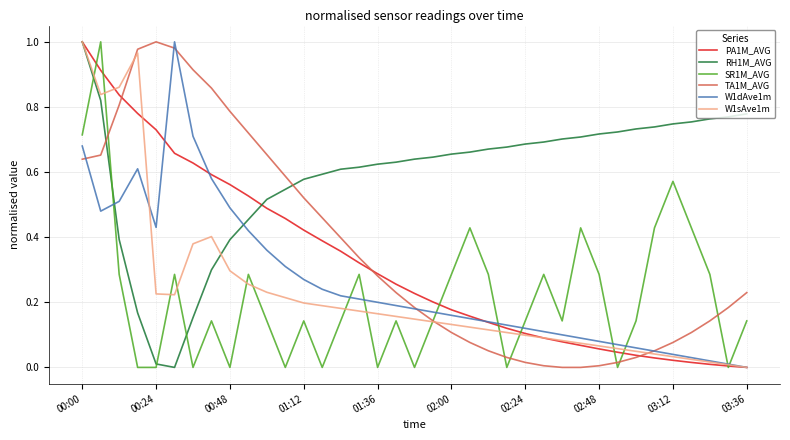

After their last crossing, which series has the higher values: RH1M_AVG or W1dAve1m?

RH1M_AVG